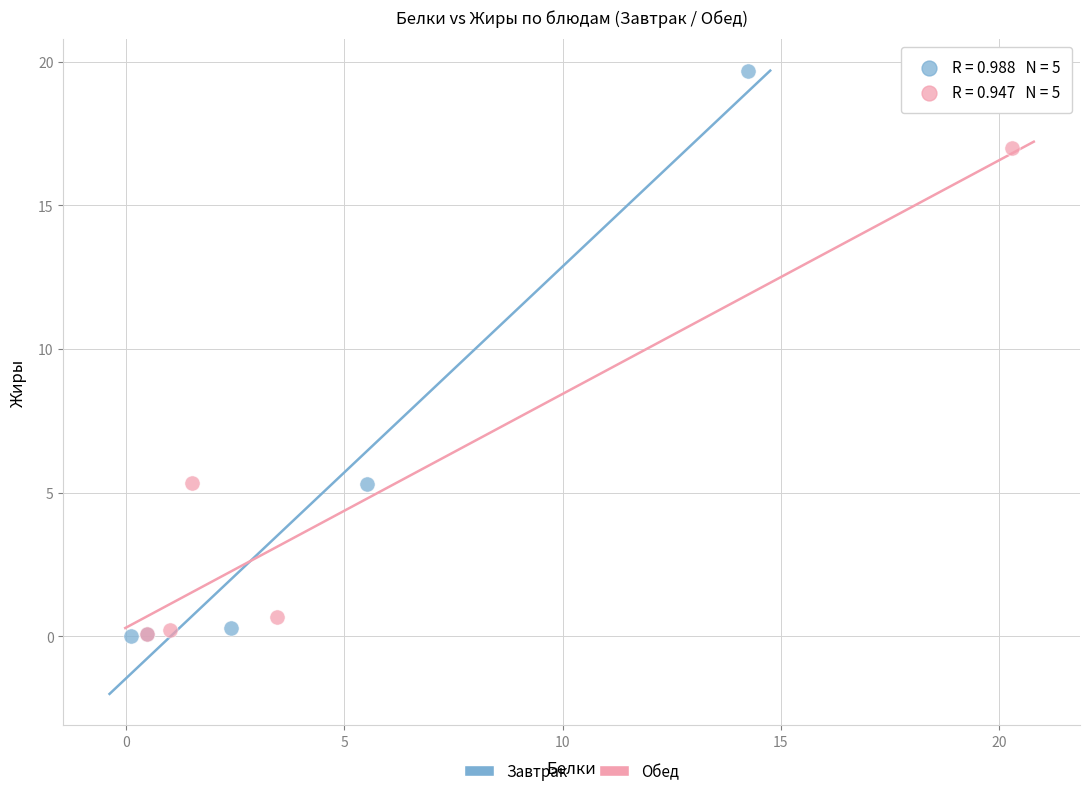

Which series has the largest Y range (max minus min)?

Завтрак